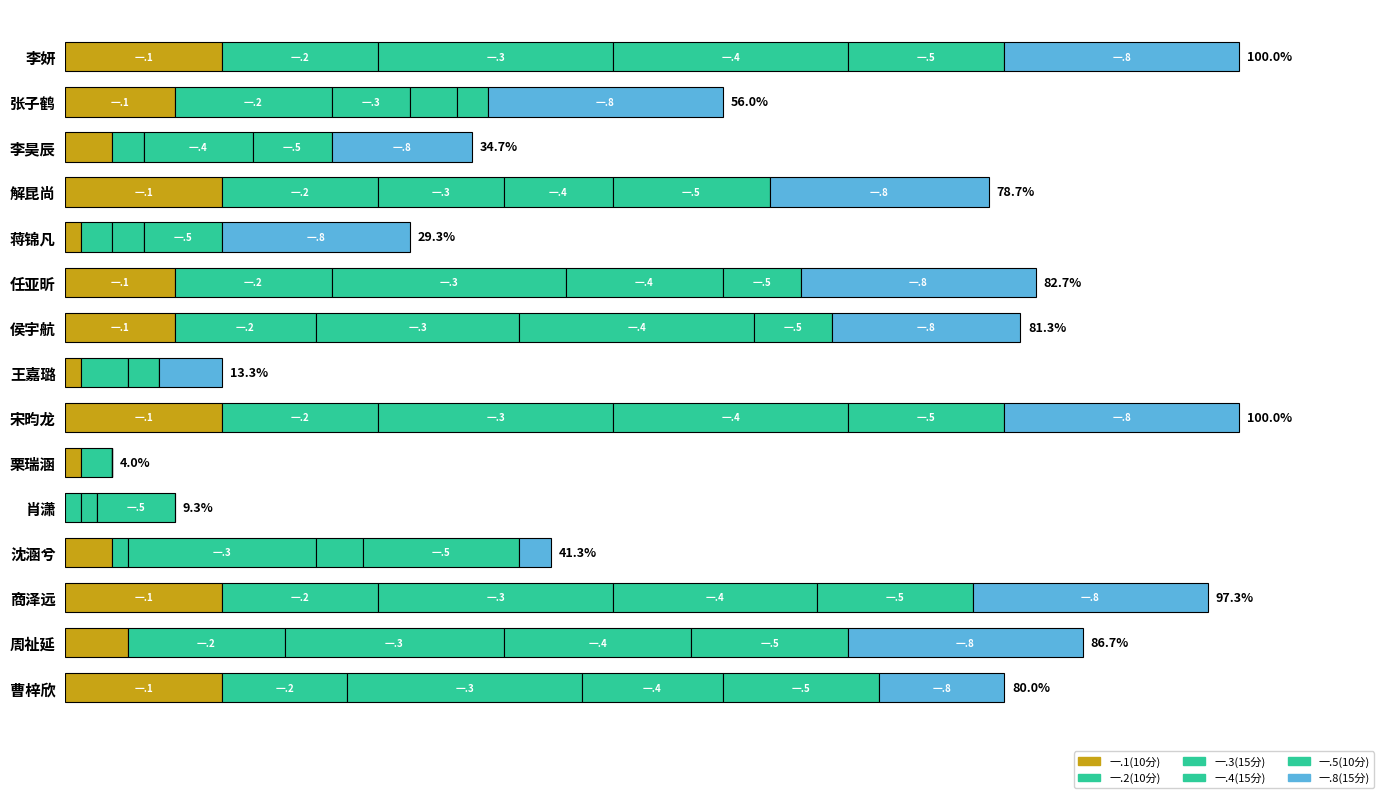

Reading left to right, what are all the values shown in this chart?

一.1(10分): 10	7	3	10	1	7	7	1	10	1	0	3	10	4	10
一.2(10分): 10	10	2	10	2	10	9	3	10	2	1	1	10	10	8
一.3(15分): 15	5	0	8	2	15	13	0	15	0	1	12	15	14	15
一.4(15分): 15	3	7	7	0	10	15	2	15	0	0	3	13	12	9
一.5(10分): 10	2	5	10	5	5	5	0	10	0	5	10	10	10	10
一.8(15分): 15	15	9	14	12	15	12	4	15	0	0	2	15	15	8